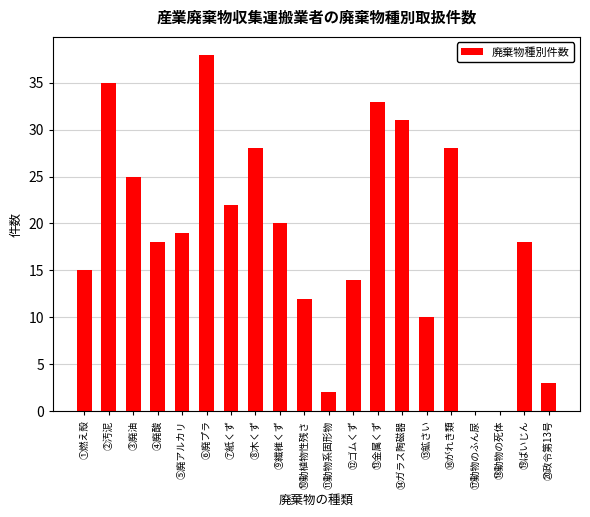

Are the bars horizontal?

No